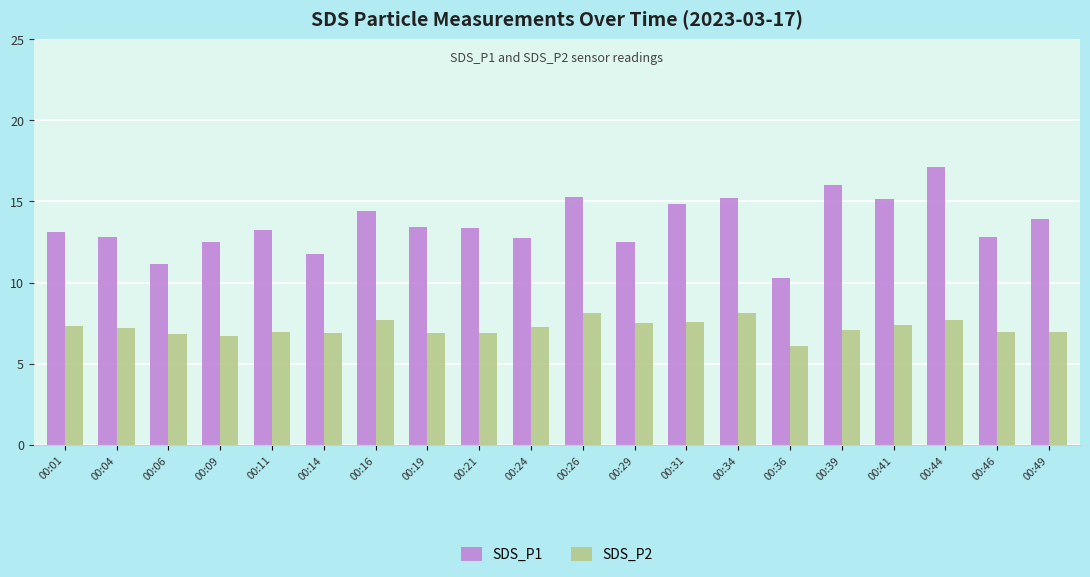

Rank the series at 00:24 from highest to lowest value.

SDS_P1, SDS_P2